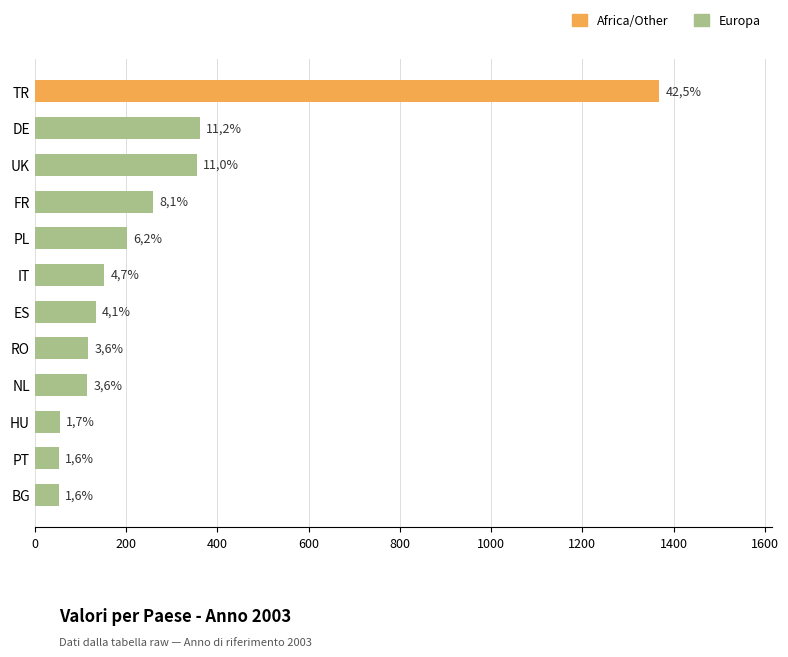

Does the chart contain any negative values?

No